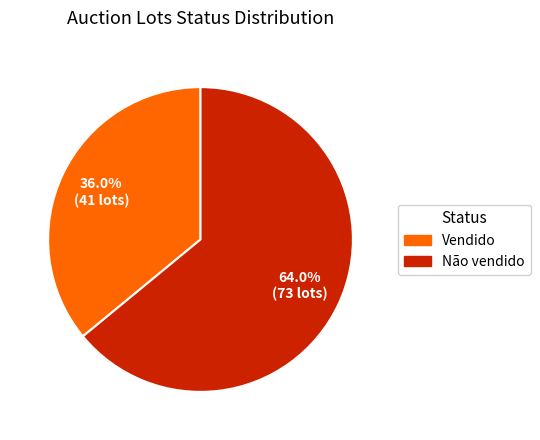

Which slice is the smallest?

Vendido